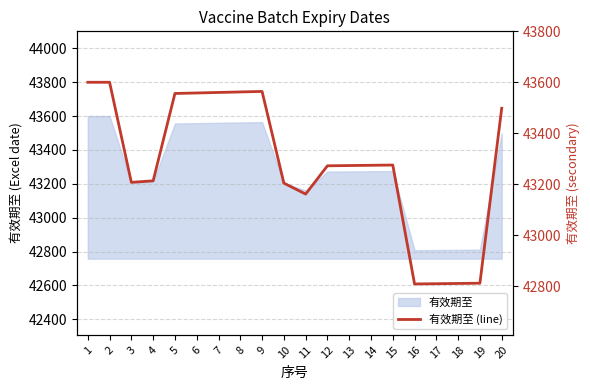

Does the chart display data point markers on the line(s)?

No